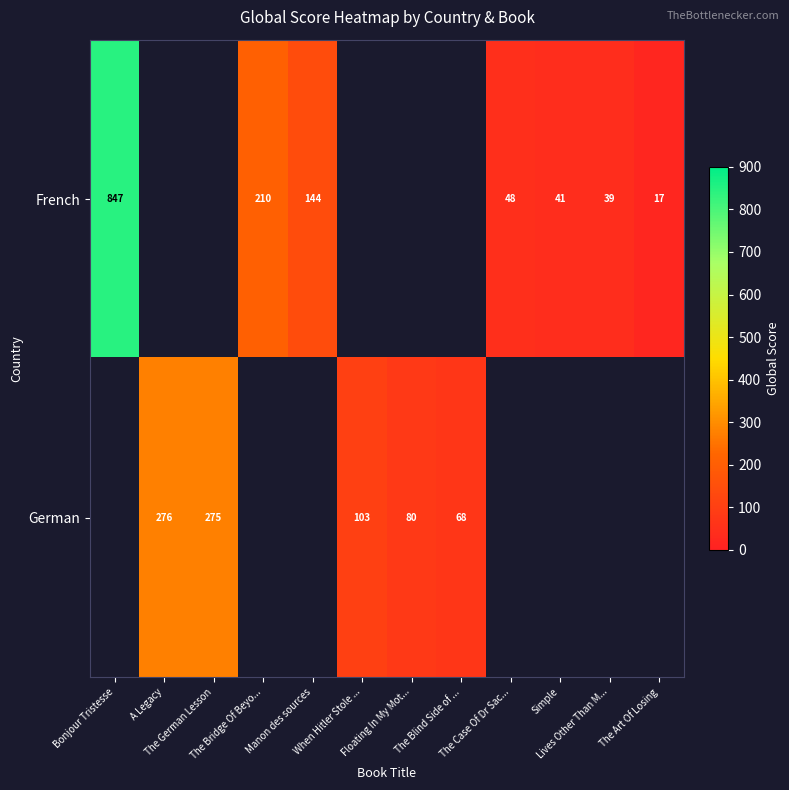

Which label corresponds to the largest value in the chart?

Bonjour Tristesse